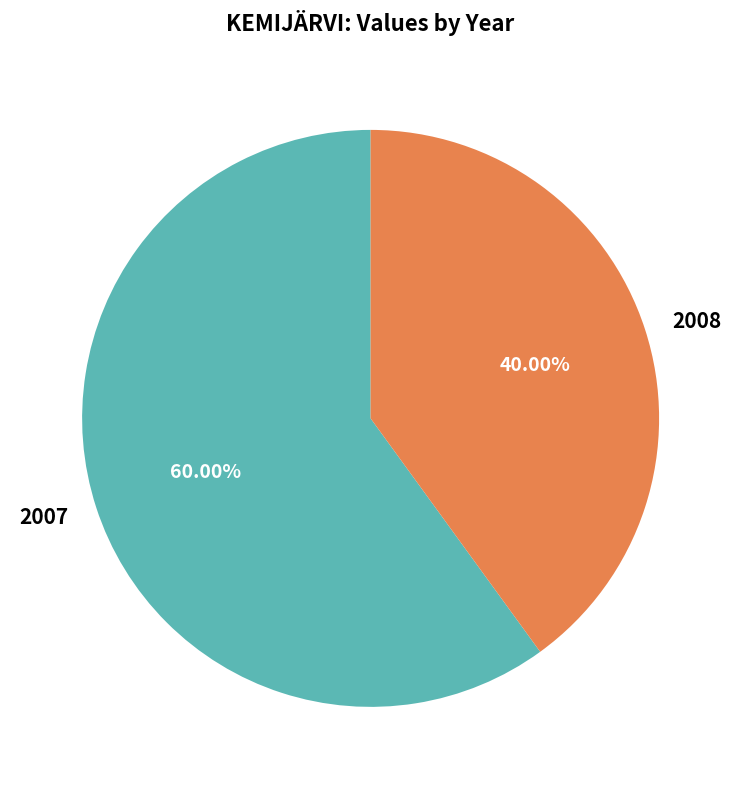

Is the sum of 2008 and 2007 greater than half?

Yes